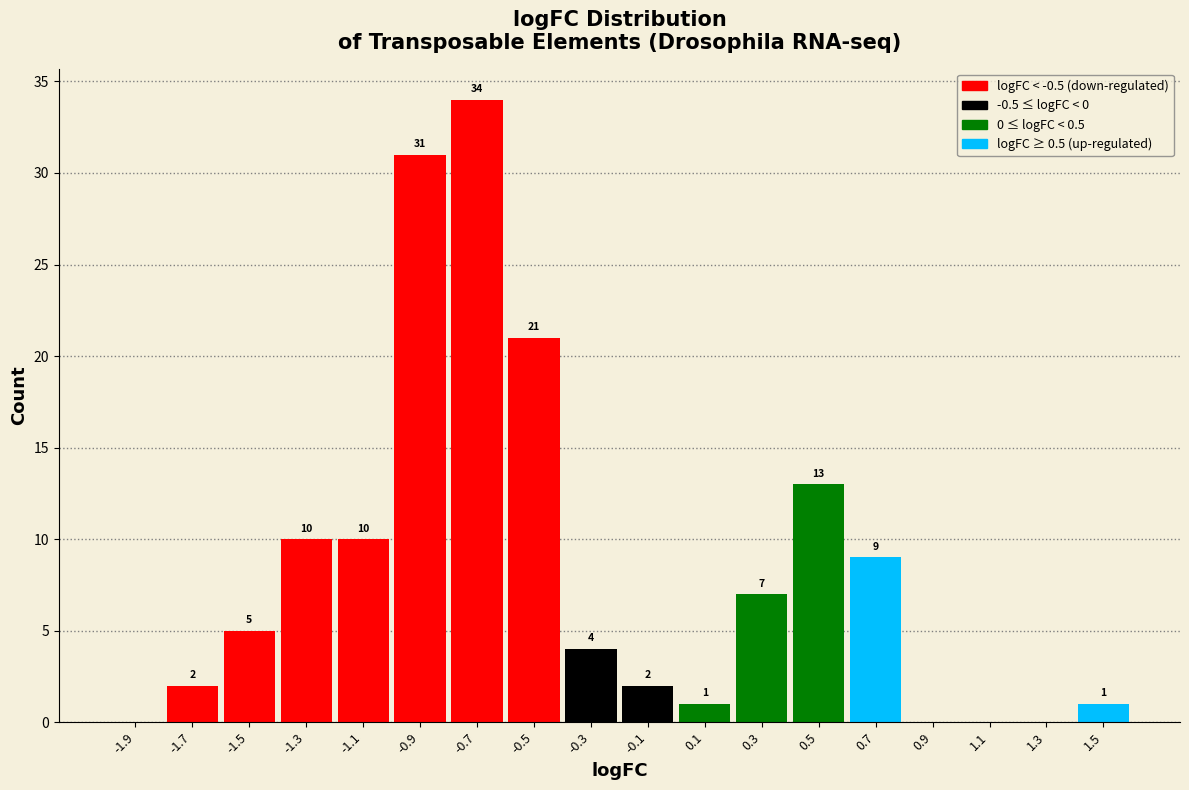

Over which range of the x-axis is the bar tallest?

-0.8 to -0.6